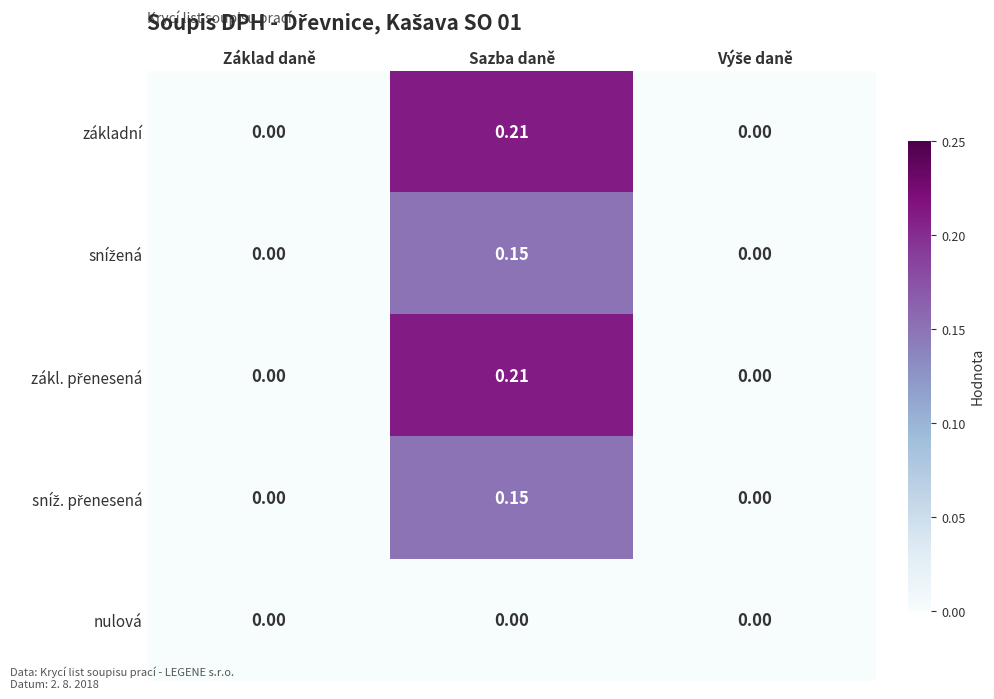

At which category is the sum across all series the highest?

Sazba daně